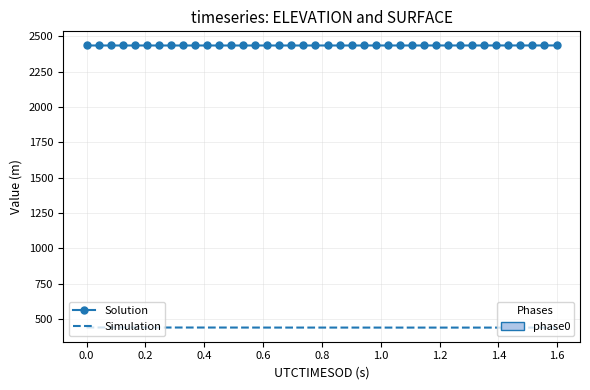

What is the greatest value displayed?

2435.6